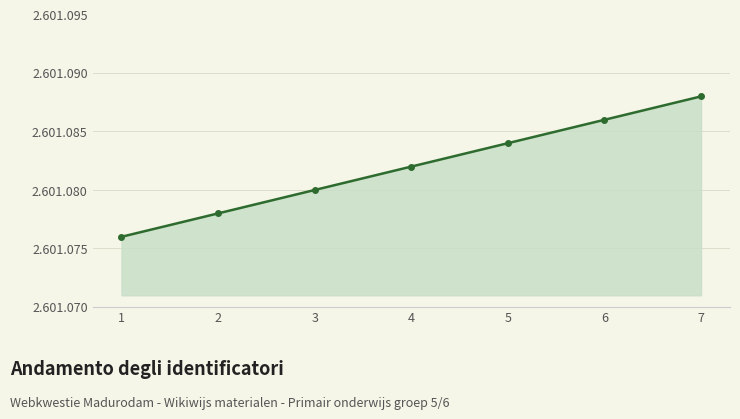

Is this an area chart (filled region under the line)?

Yes